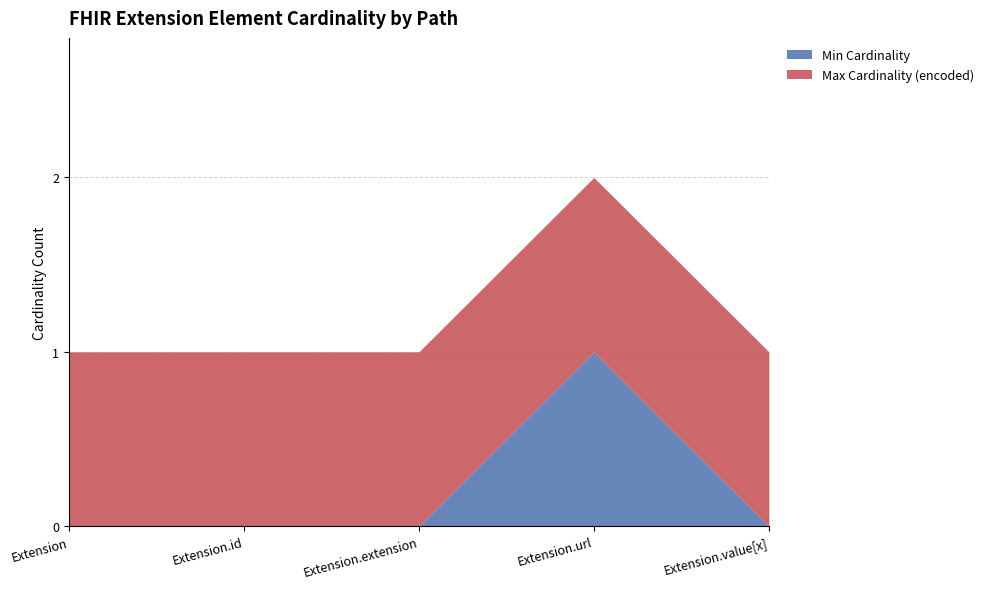

Which series has the largest total across all categories?

Max Cardinality (encoded)